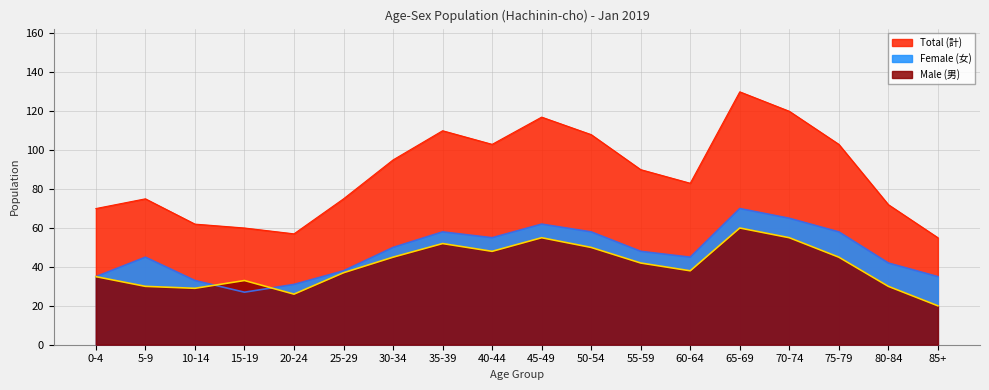

Reading right to left, list all the values displayed in this chart.

Male: 20	30	45	55	60	38	42	50	55	48	52	45	37	26	33	29	30	35
Female: 35	42	58	65	70	45	48	58	62	55	58	50	38	31	27	33	45	35